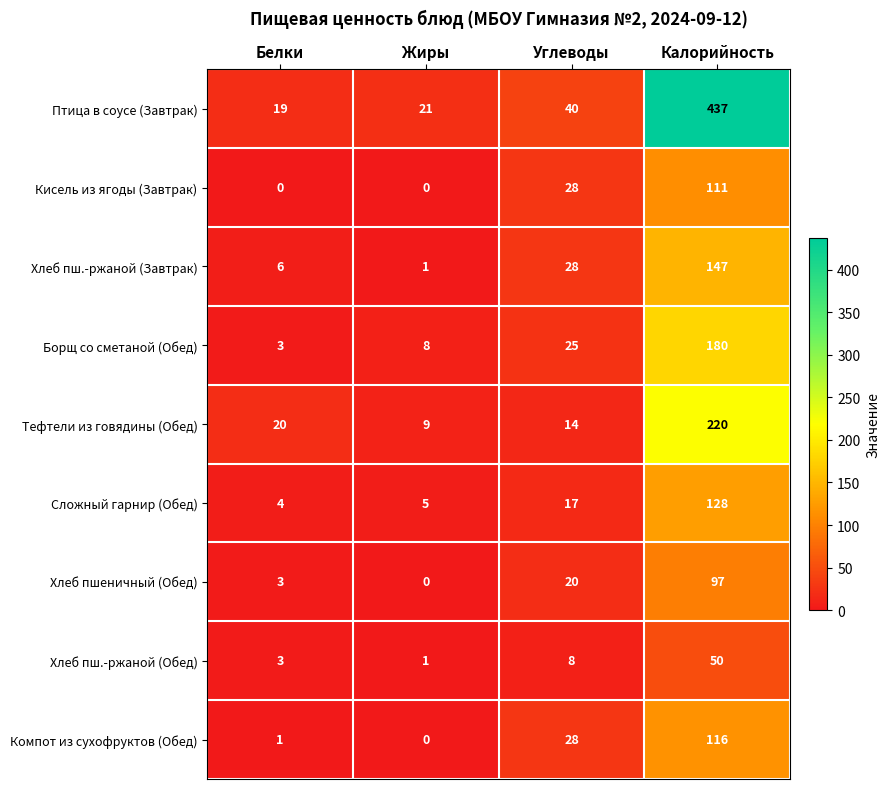

What is the difference between the maximum and second lowest values in the Хлеб пш.-ржаной (Обед) series?

47